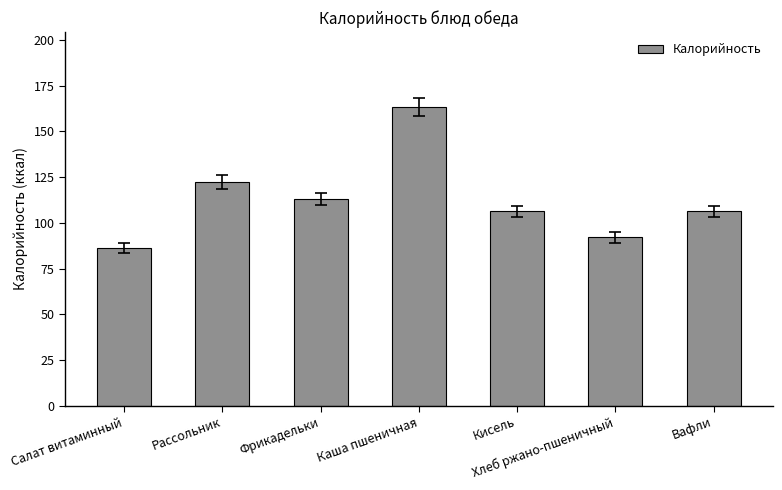

What is the smallest value displayed?

86.3